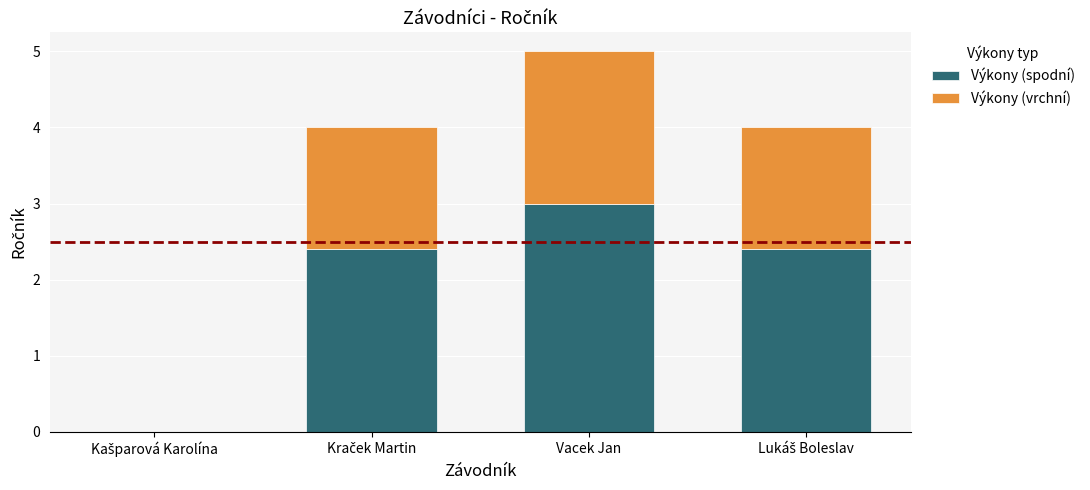

What is the sum of all Výkony (spodní) values?

7.8